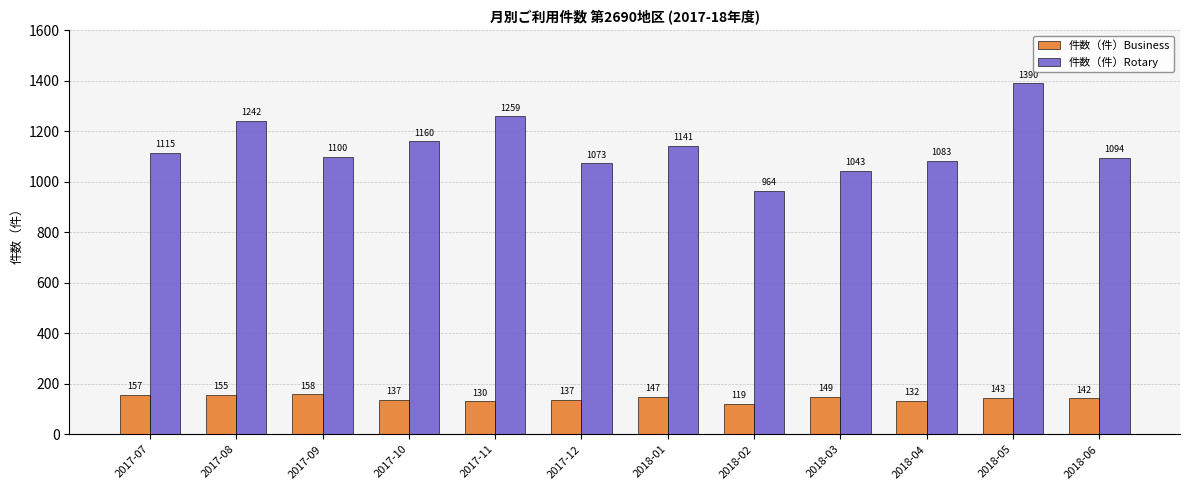

Reading left to right, transcribe all the data shown in this chart.

件数（件）Business: 2017-07=157	2017-08=155	2017-09=158	2017-10=137	2017-11=130	2017-12=137	2018-01=147	2018-02=119	2018-03=149	2018-04=132	2018-05=143	2018-06=142
件数（件）Rotary: 2017-07=1115	2017-08=1242	2017-09=1100	2017-10=1160	2017-11=1259	2017-12=1073	2018-01=1141	2018-02=964	2018-03=1043	2018-04=1083	2018-05=1390	2018-06=1094